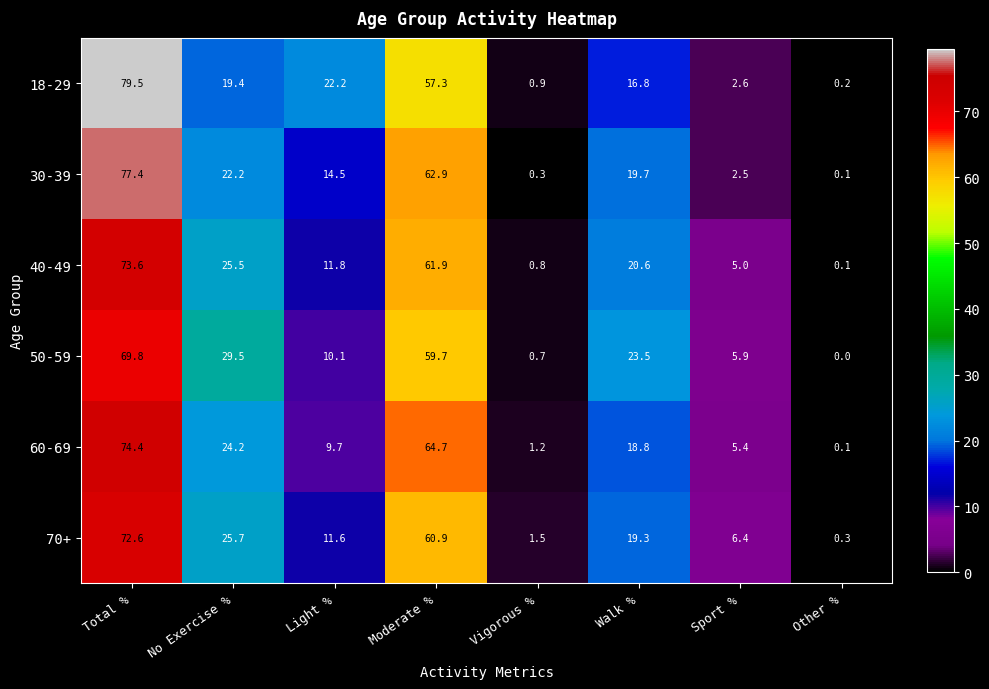

What is the difference between the 40-49 values at Moderate % and Vigorous %?

61.1